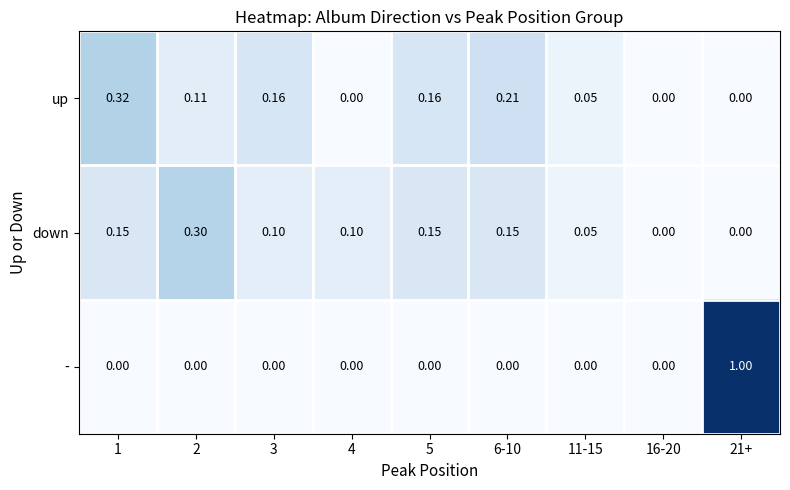

Which series changed the most between 1 and 2?

up